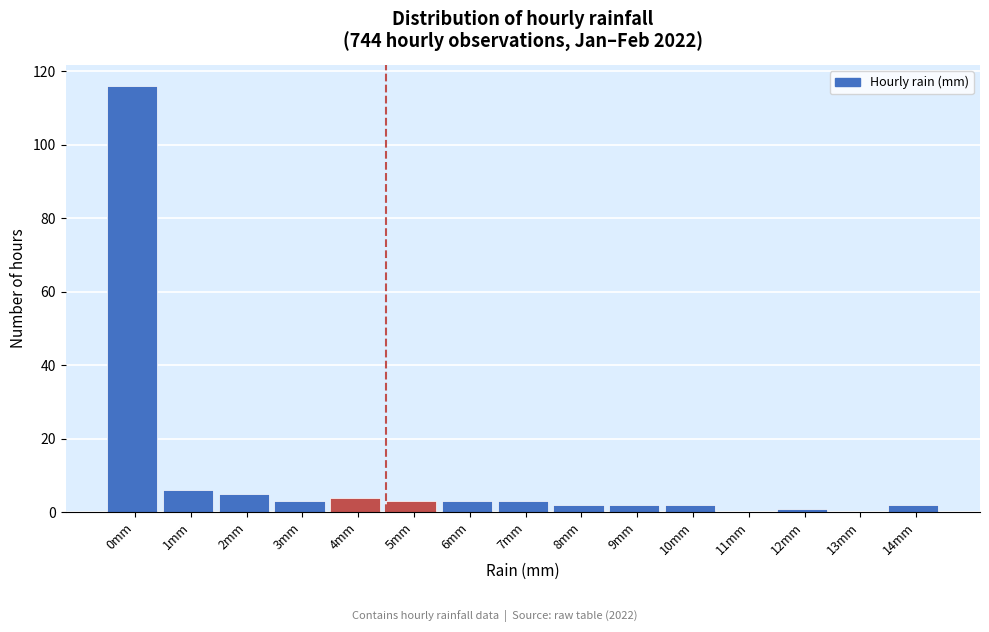

Reading left to right, extract all data points from this chart.

0mm=116	1mm=6	2mm=5	3mm=3	4mm=4	5mm=3	6mm=3	7mm=3	8mm=2	9mm=2	10mm=2	11mm=0	12mm=1	13mm=0	14mm=2